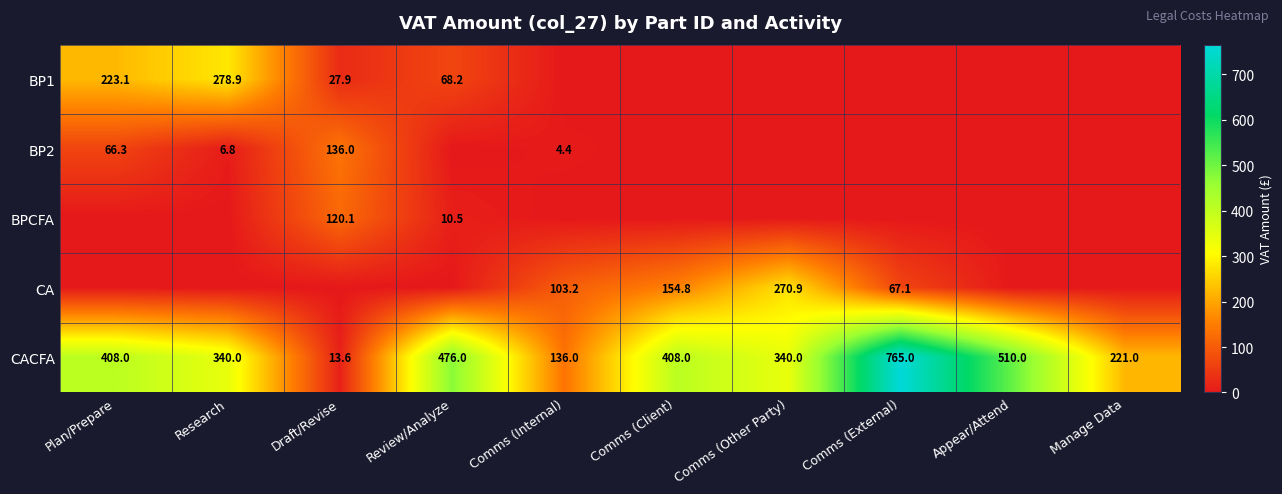

Which category has the highest value across all series?

Comms (External)